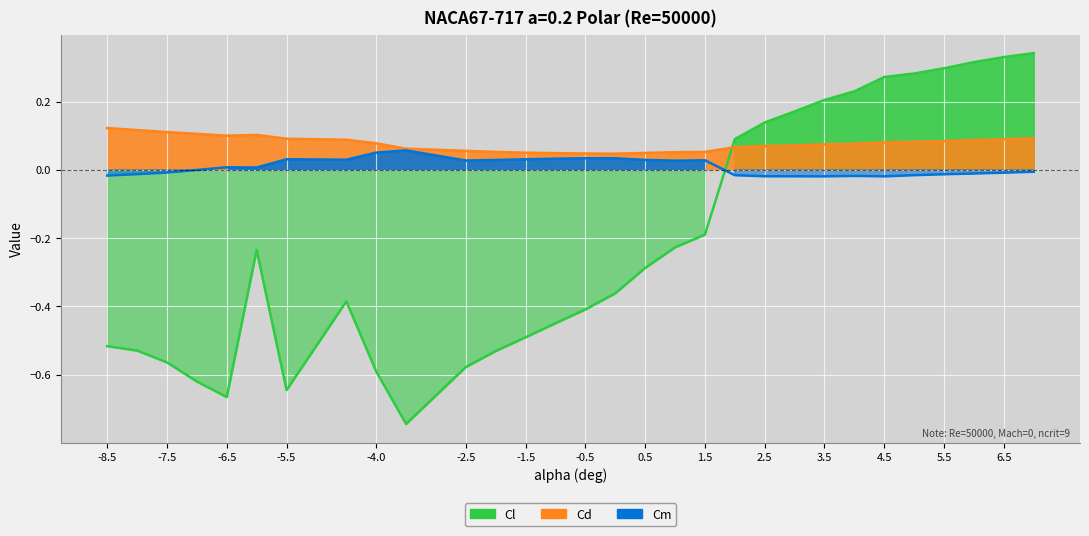

Reading left to right, transcribe all the data shown in this chart.

Cl: -0.5	-0.5	-0.6	-0.6	-0.7	-0.2	-0.6	-0.4	-0.6	-0.7	-0.6	-0.5	-0.5	-0.4	-0.4	-0.4	-0.3	-0.2	-0.2	0.1	0.1	0.2	0.2	0.2	0.3	0.3	0.3	0.3	0.3	0.3
Cd: 0.1	0.1	0.1	0.1	0.1	0.1	0.1	0.1	0.1	0.1	0.1	0.1	0.1	0.0	0.0	0.0	0.0	0.1	0.1	0.1	0.1	0.1	0.1	0.1	0.1	0.1	0.1	0.1	0.1	0.1
Cm: -0.0	-0.0	-0.0	-0.0	0.0	0.0	0.0	0.0	0.1	0.1	0.0	0.0	0.0	0.0	0.0	0.0	0.0	0.0	0.0	-0.0	-0.0	-0.0	-0.0	-0.0	-0.0	-0.0	-0.0	-0.0	-0.0	-0.0